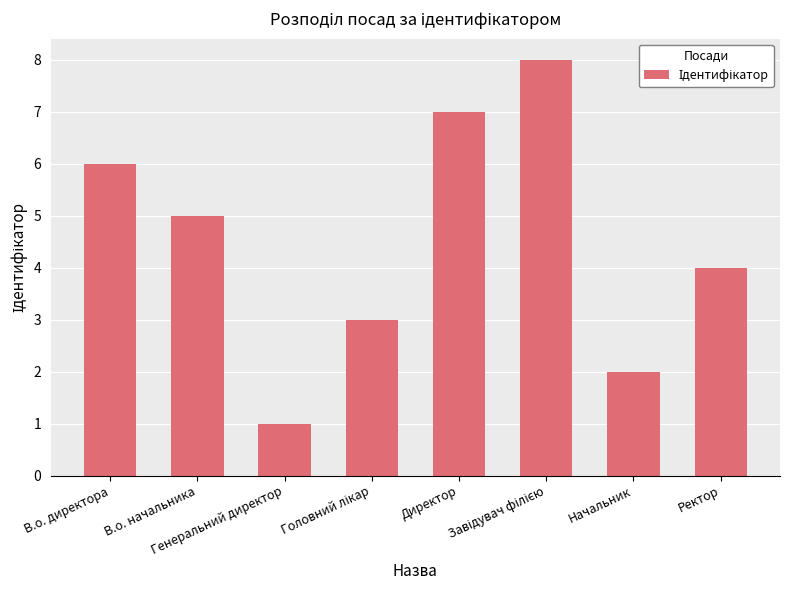

What is the sum of all values?

36